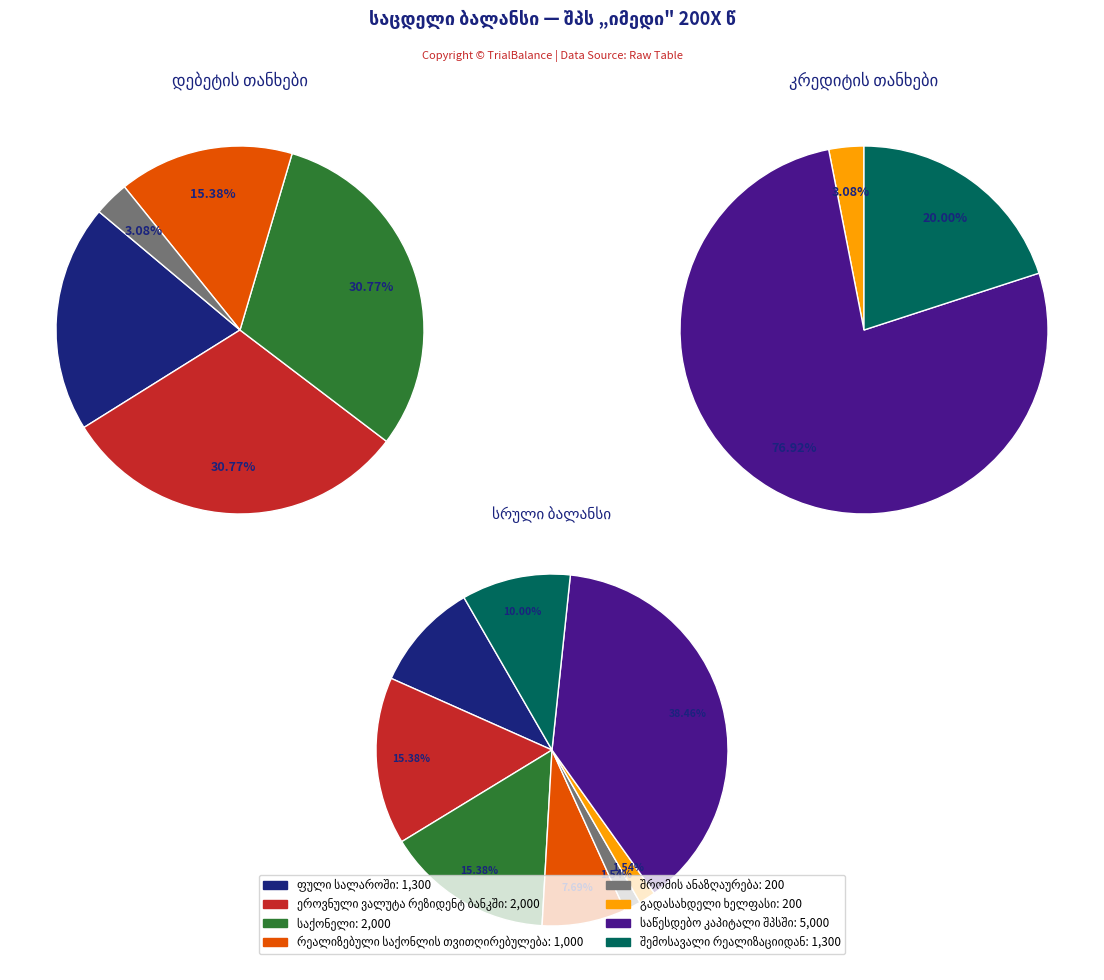

To the nearest percent, what portion does შრომის ანაზღაურება represent?

3%